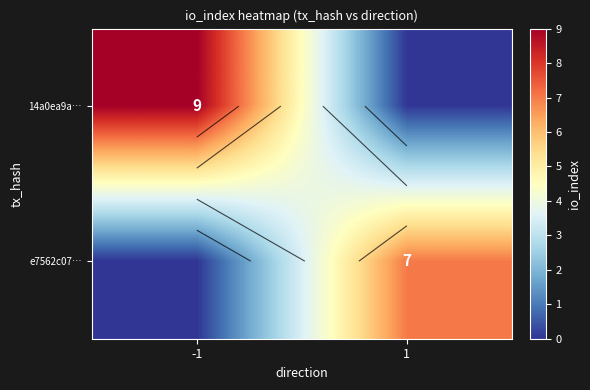

Which category has the highest value in the e7562c07… series?

1